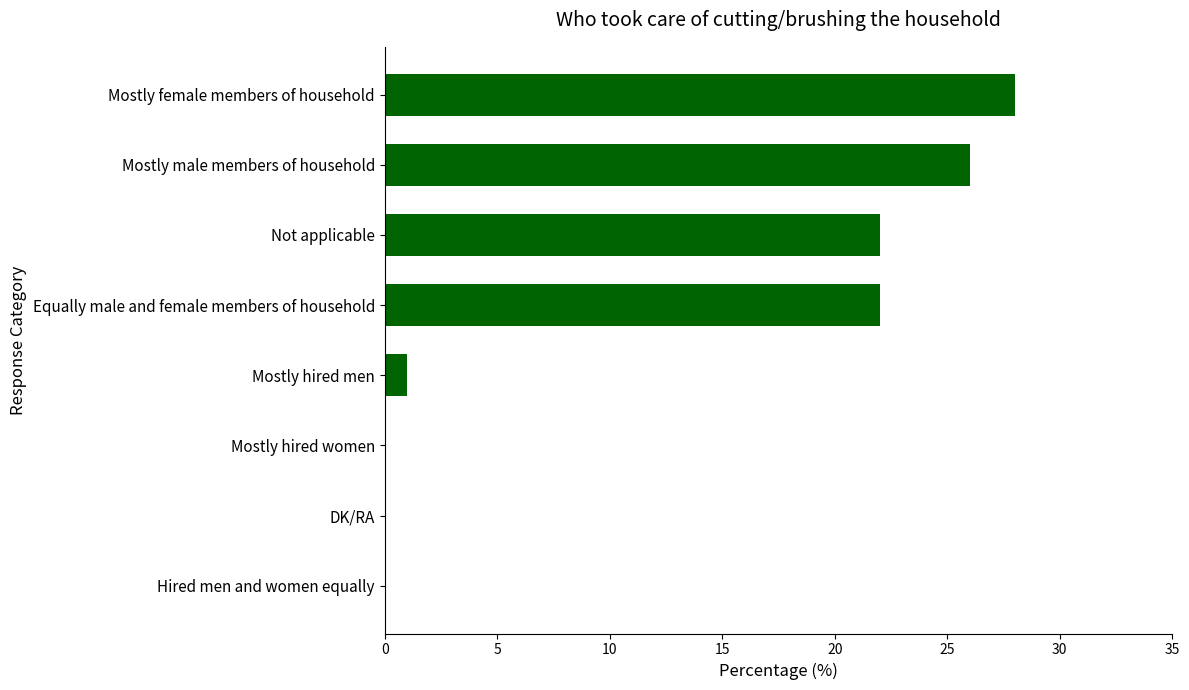

Which category has the highest value across all series?

Mostly female members of household